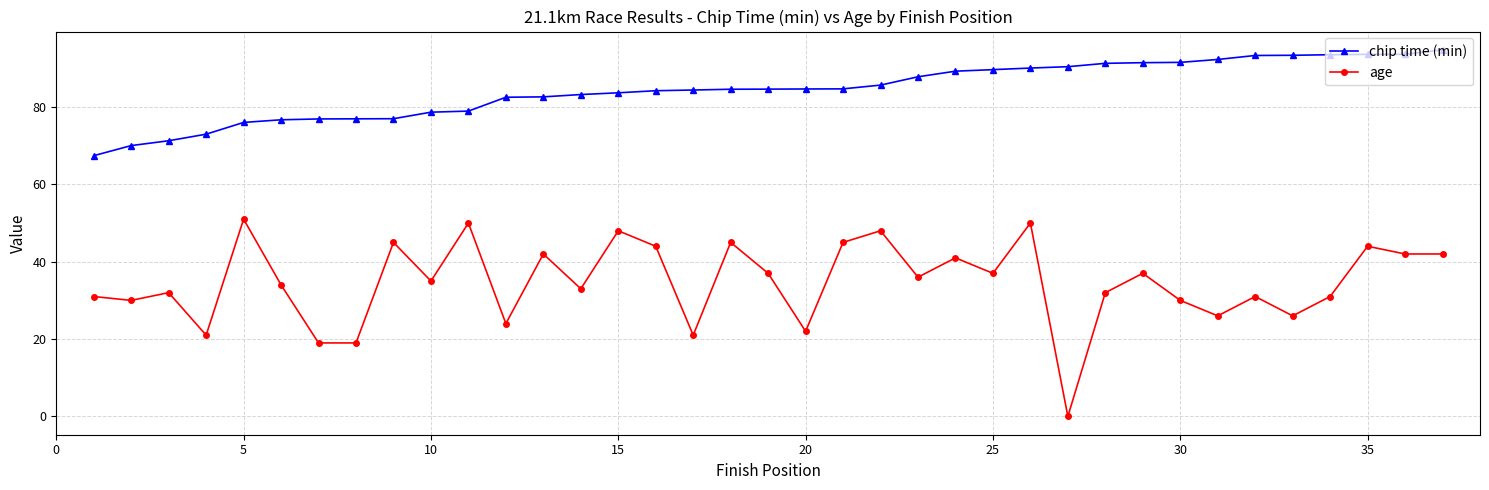

Which series has the largest range (max minus min)?

age